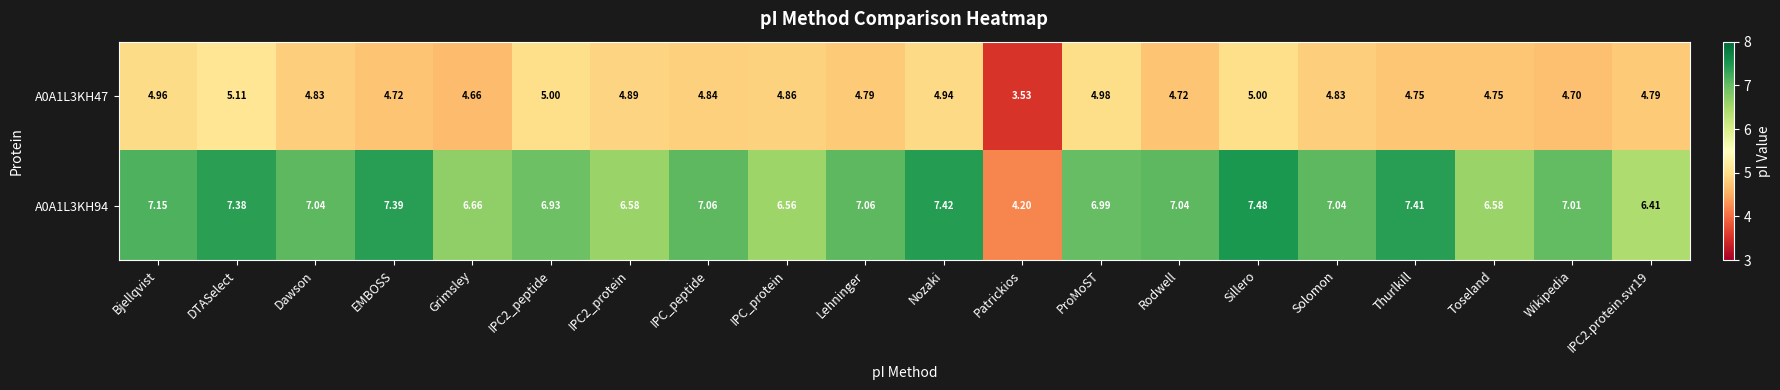

What is the total value across all series at IPC2_peptide?

11.9